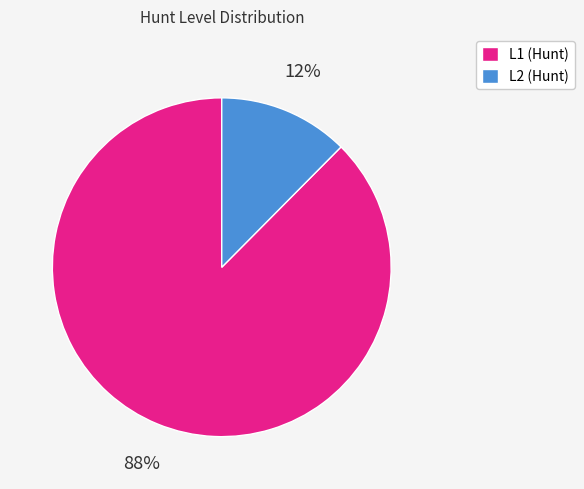

Which slice is the largest?

L1 (Hunt)